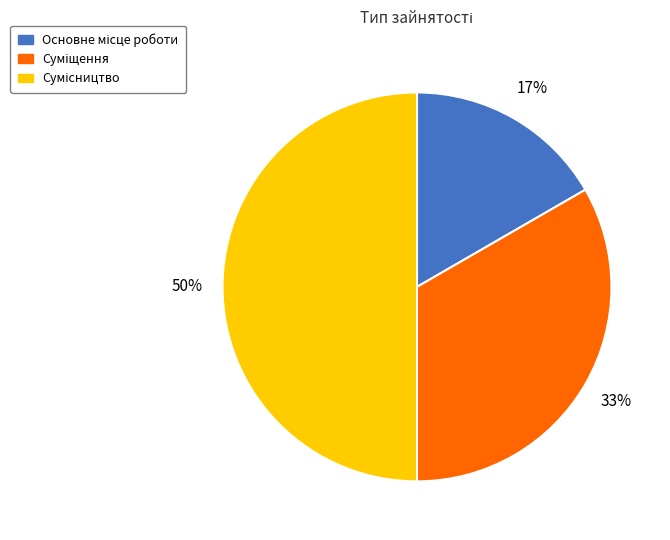

To the nearest percent, what is the average slice percentage?

33%